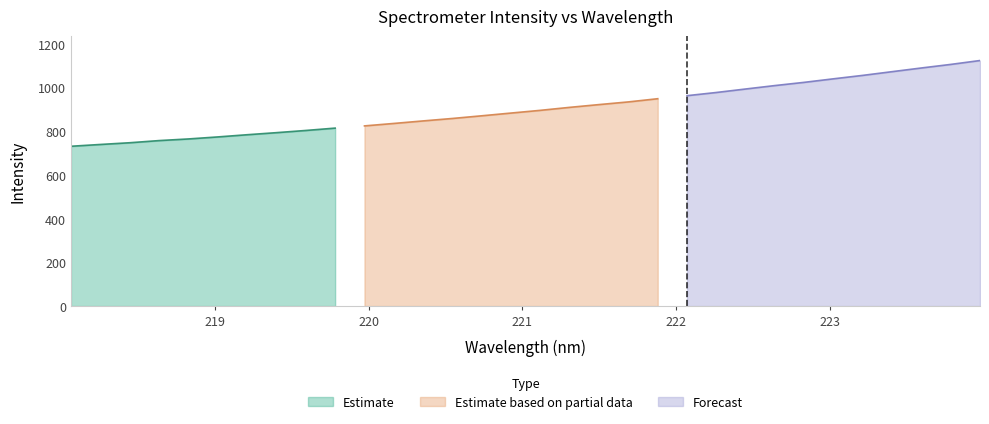

What is the maximum value for Estimate?

814.0